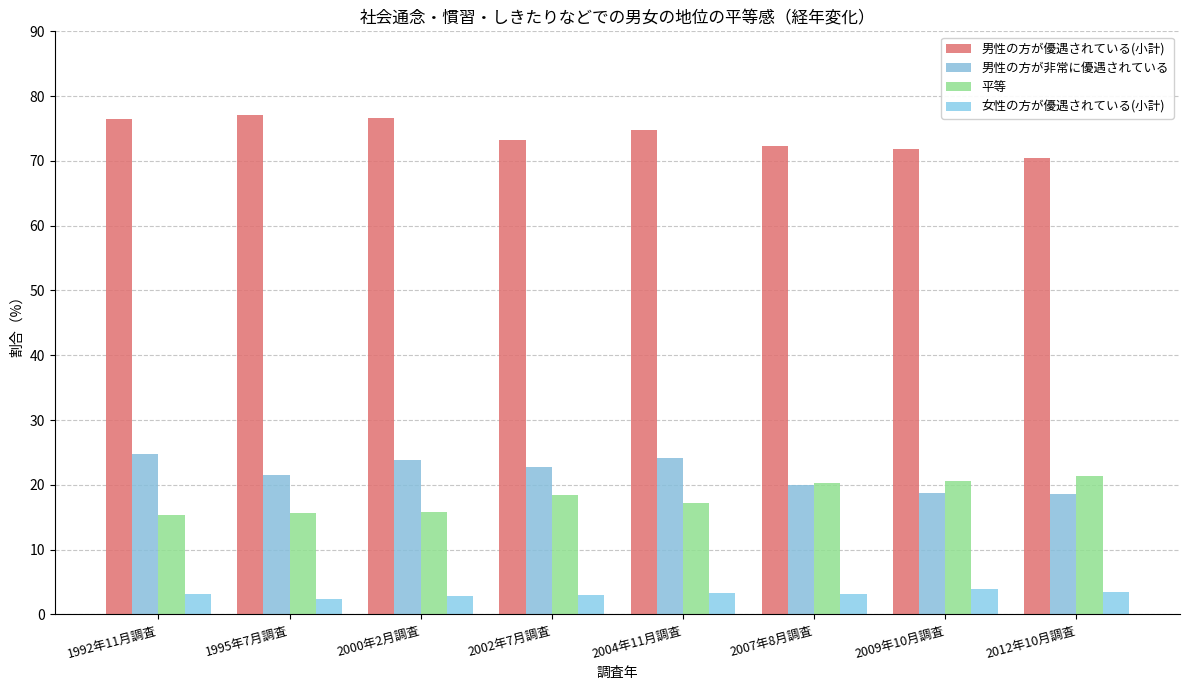

How many data points does each series have?

8